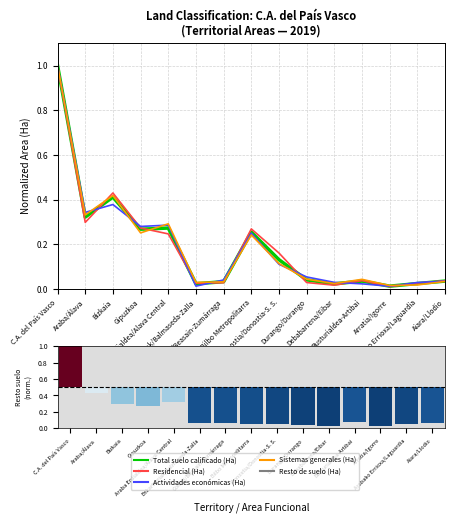

How many categories are shown in the chart?

15